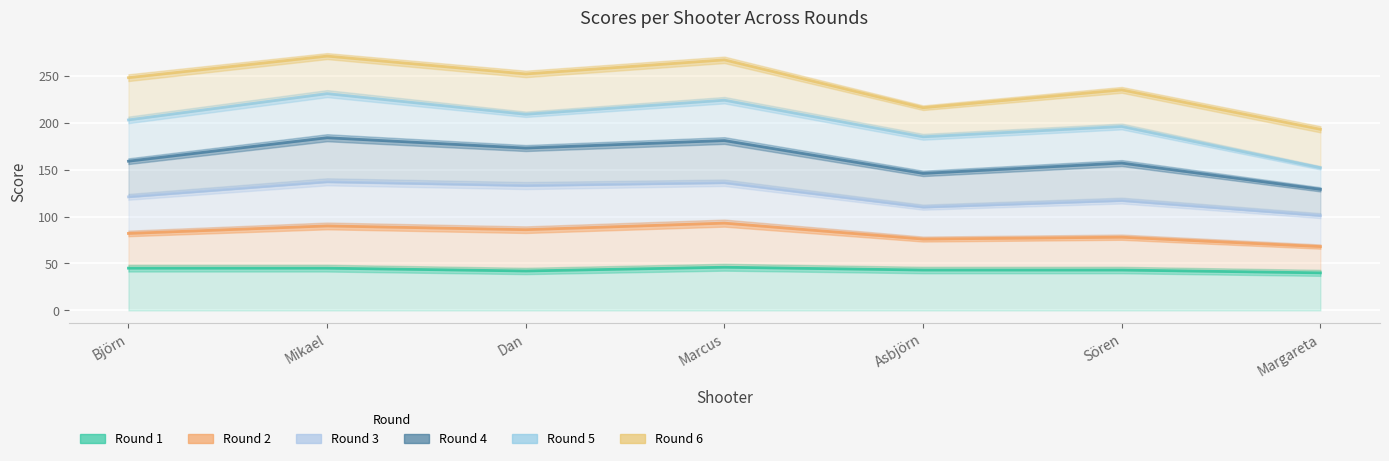

What is the average value of the Round 6 series?

240